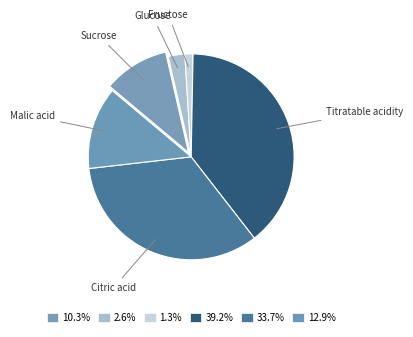

The Malic acid slice represents 26% of the pie. True or false?

False